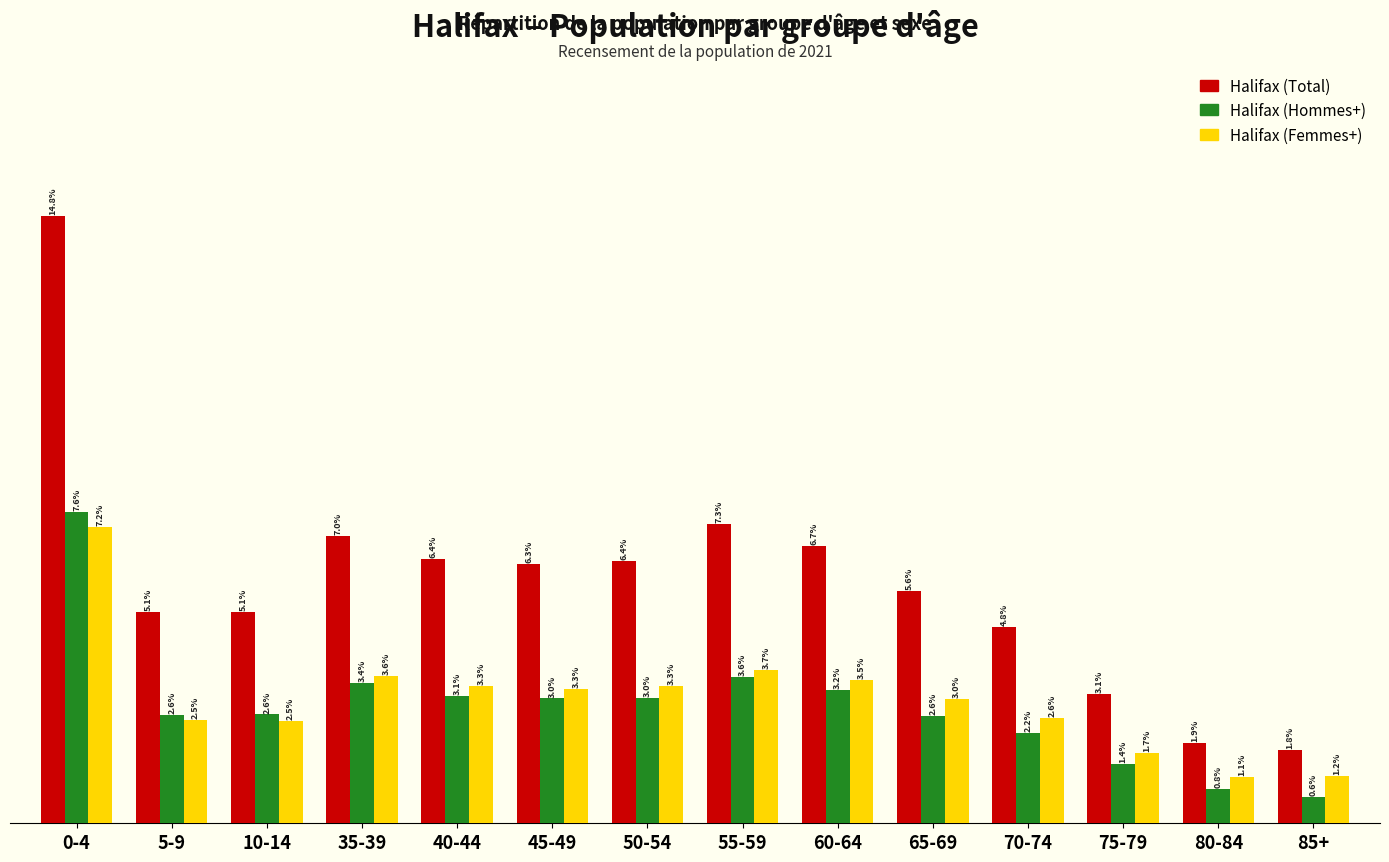

Does the chart contain stacked bars?

No